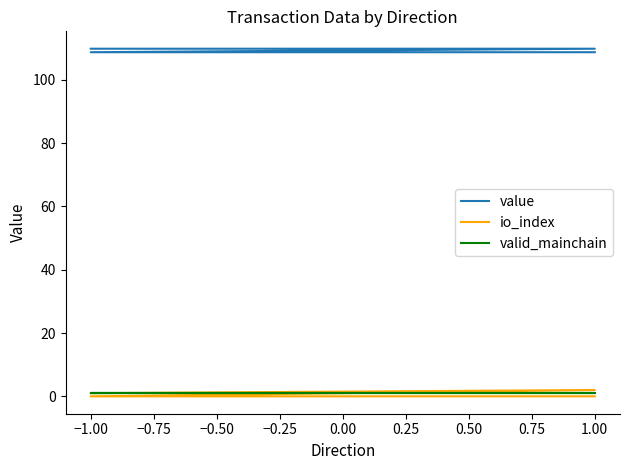

Which series has the largest total across all categories?

value